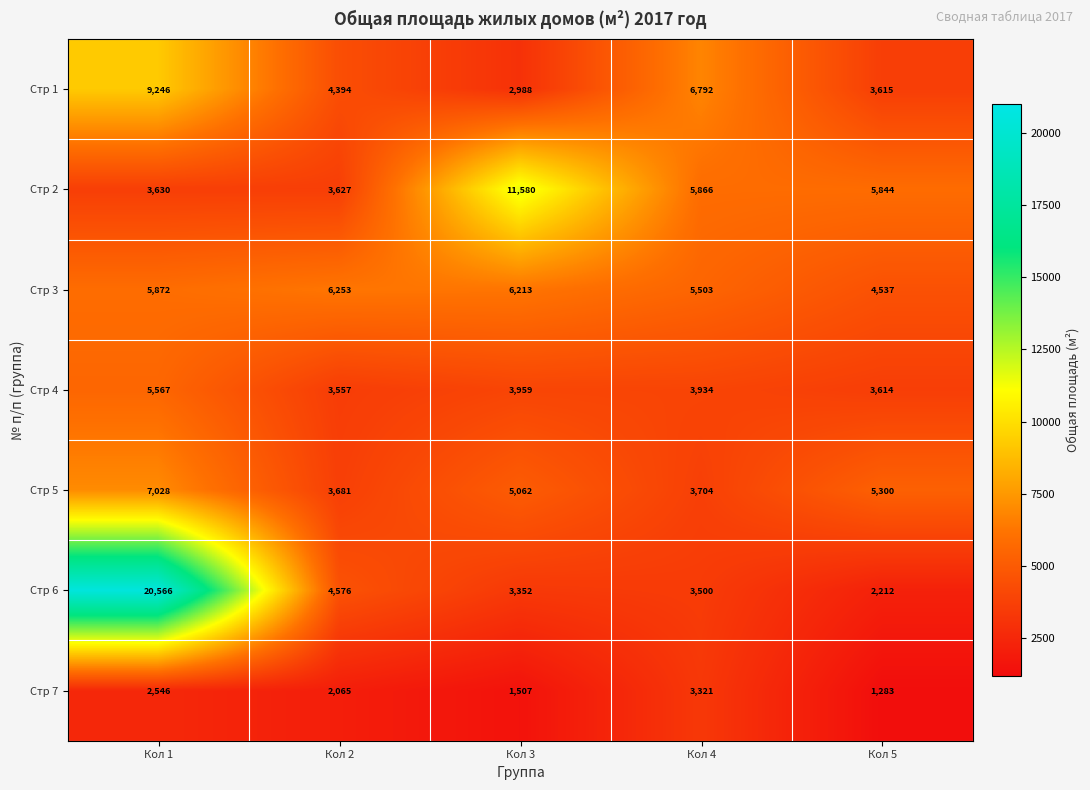

The value of Стр 5 at Кол 2 is 3681. True or false?

True